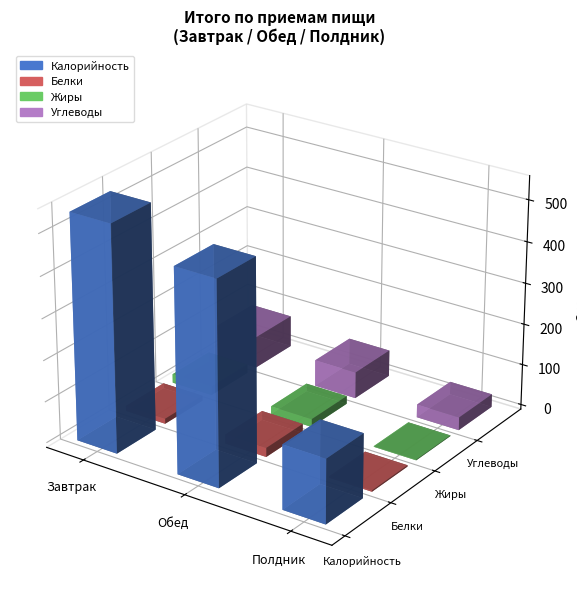

What is the sum of all Калорийность values?

1190.8